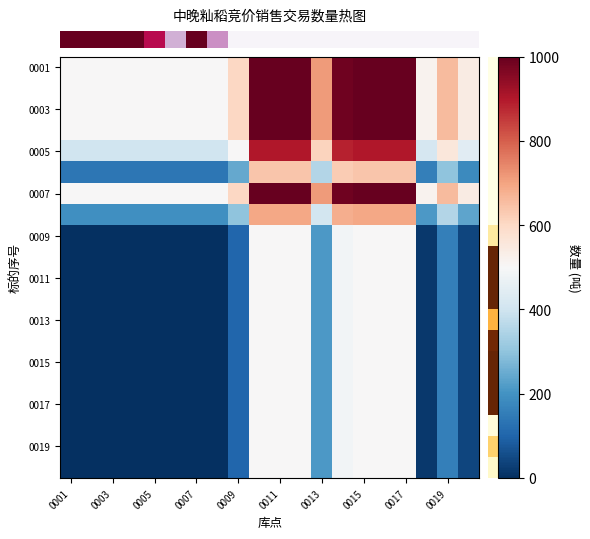

Which series has the widest spread of values?

row_0